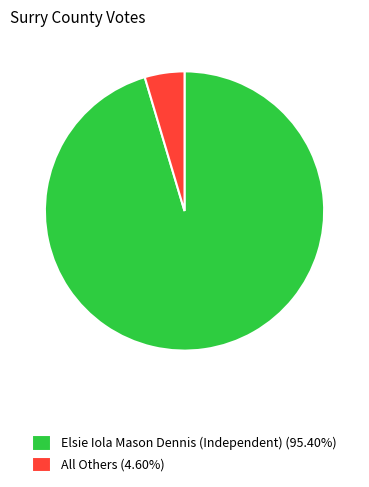

Which has a higher value, Elsie Iola Mason Dennis (Independent) or All Others?

Elsie Iola Mason Dennis (Independent)